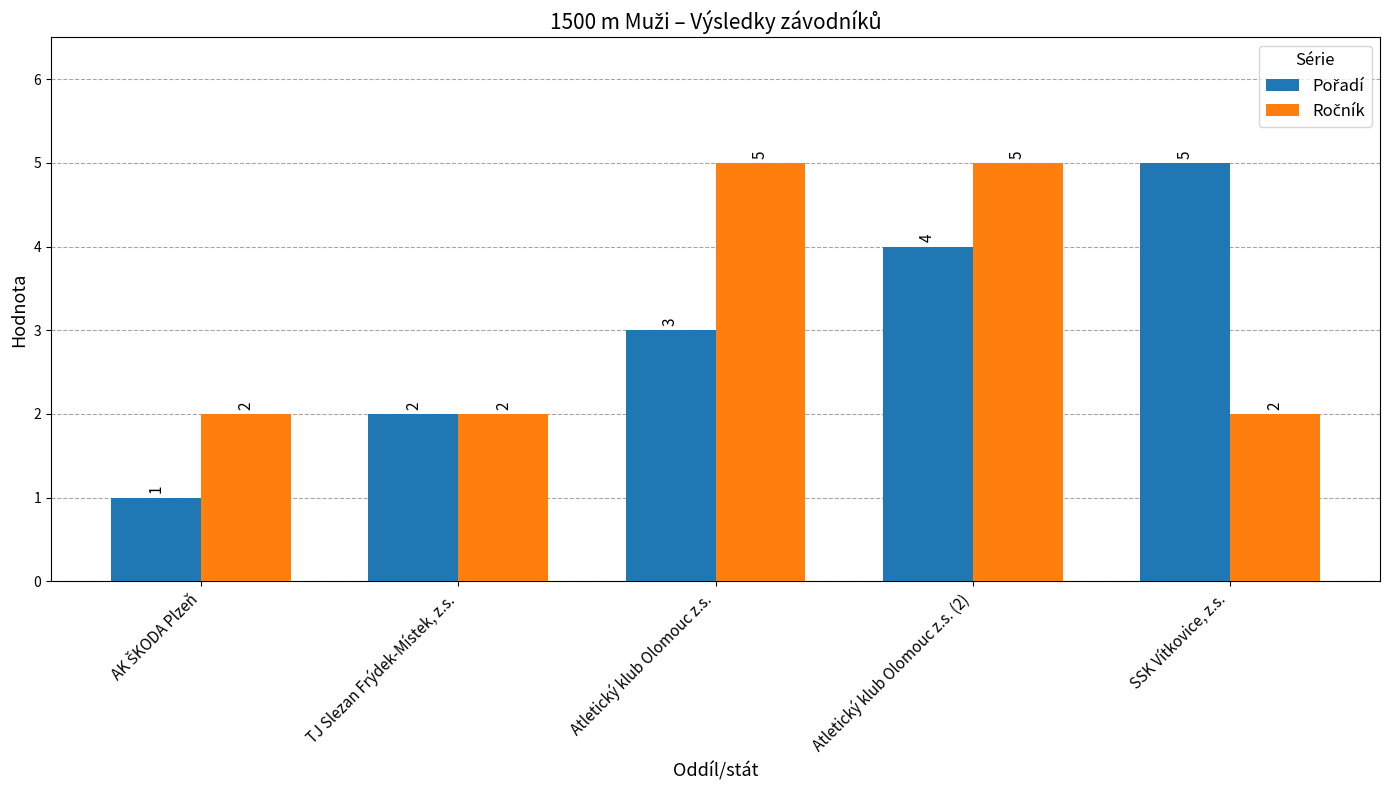

What is the label of the 4th bar from the right?

TJ Slezan Frýdek-Místek, z.s.